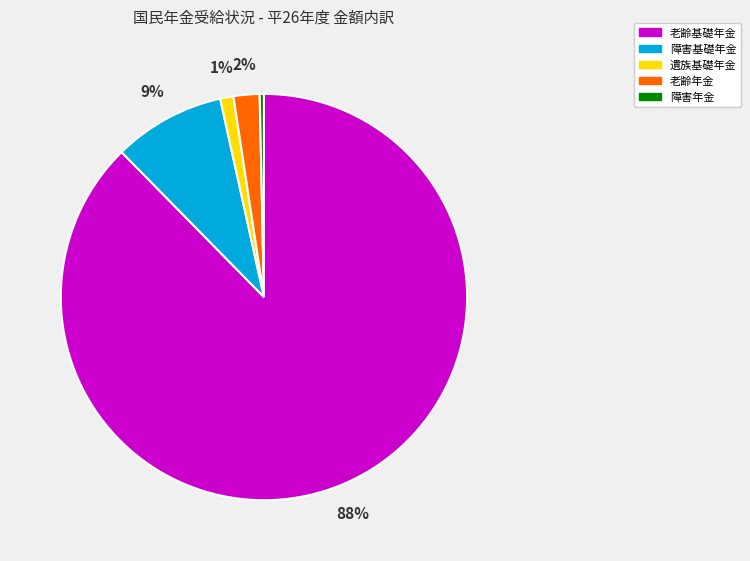

How many slices are in this pie chart?

5